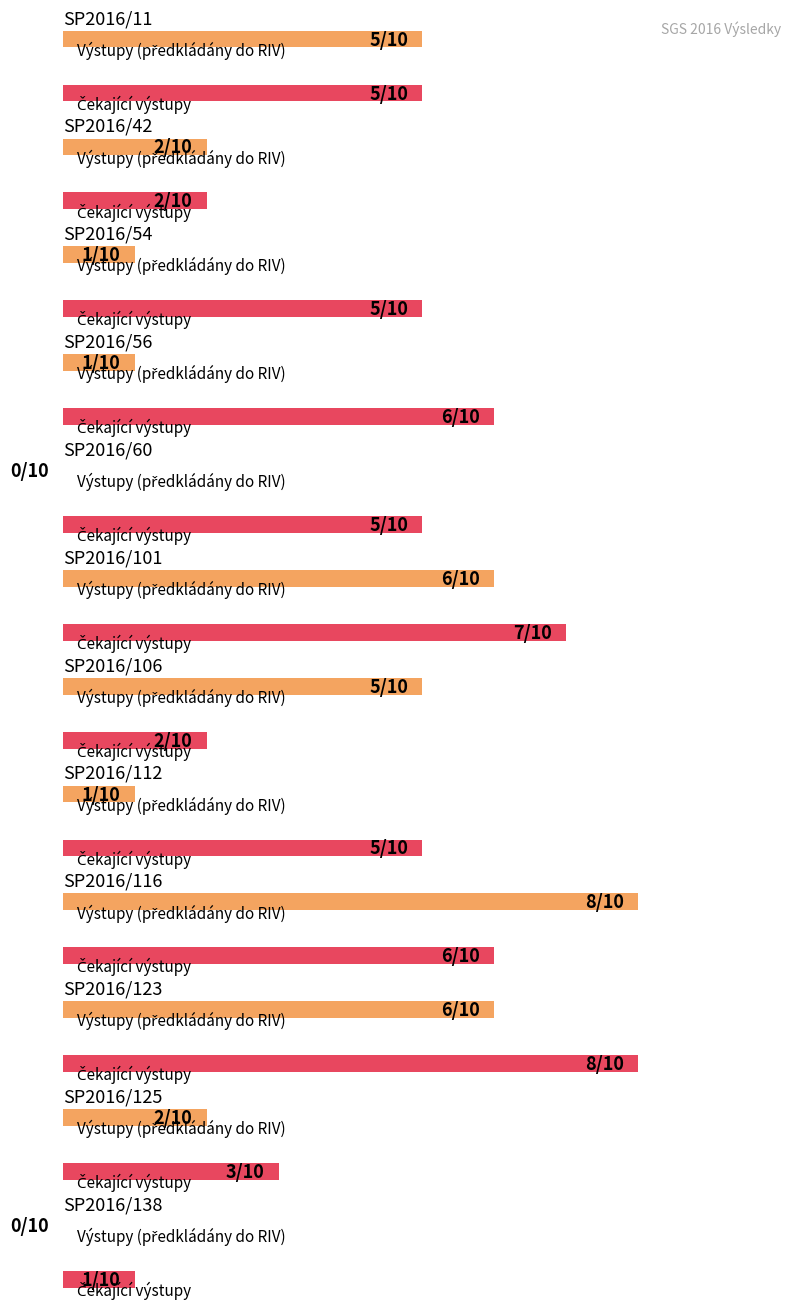

True or false: Výstupy (předkládány do RIV) has a value of 2 at SP2016/125.

True